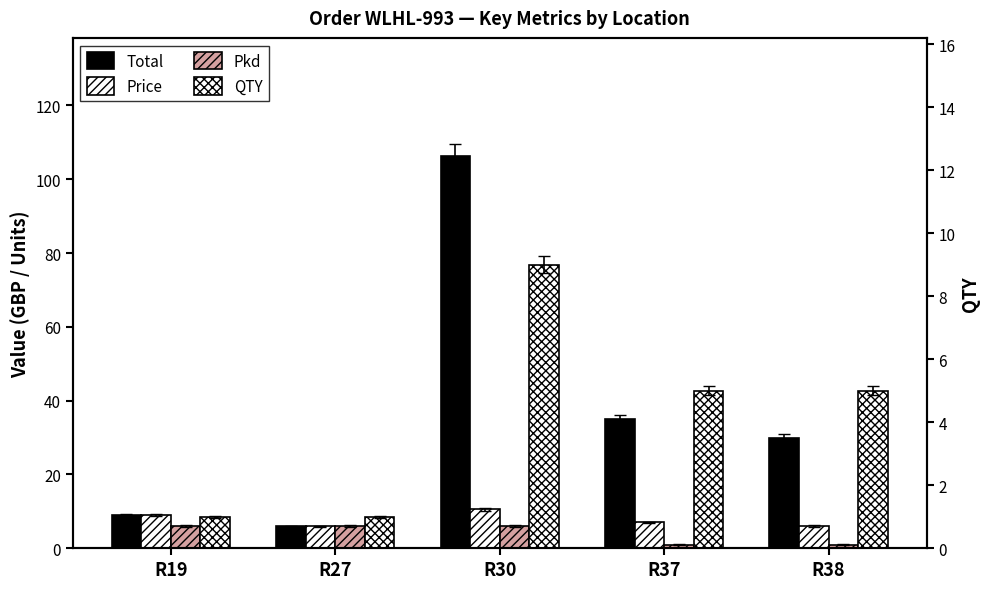

Reading left to right, extract all data points from this chart.

Total: R19=9.0	R27=5.9	R30=106.4	R37=35.0	R38=29.9
Price: R19=9.0	R27=5.9	R30=10.5	R37=7.0	R38=6.0
Pkd: R19=6.0	R27=6.0	R30=6.0	R37=1.0	R38=1.0
QTY: R19=1.0	R27=1.0	R30=9.0	R37=5.0	R38=5.0